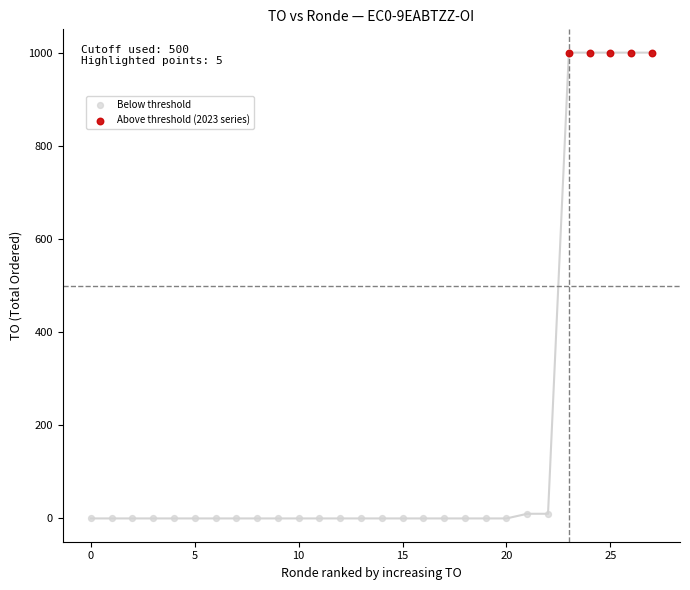

Which series contains the lowest Y value?

Below threshold